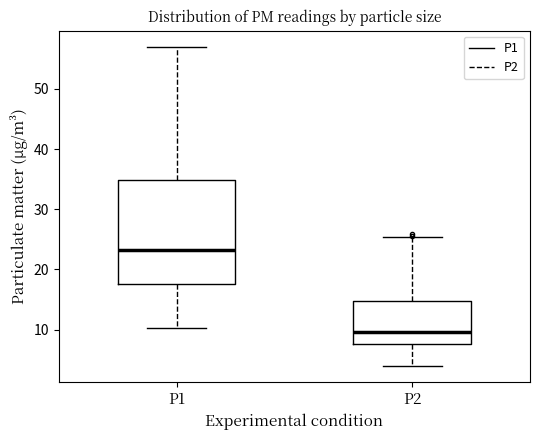

Reading left to right, transcribe this box plot: for each box, give where its median line is, the range the box spans, and where its two whiskers end, as read against the y-axis. The values are not printed on the chart, so give them approximately, as read against the axis.

P1: median 23, box 18 to 35, whiskers 10 to 57
P2: median 10, box 8 to 15, whiskers 4 to 25